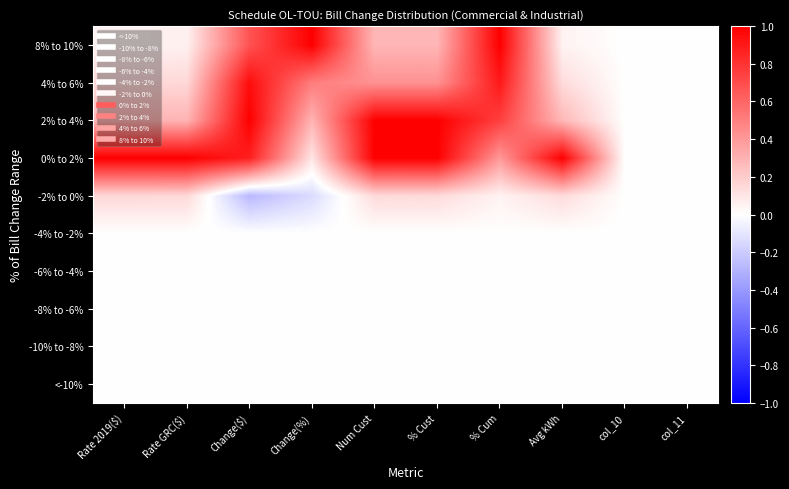

What is the spread (max minus min) of values at Change($)?

1.3